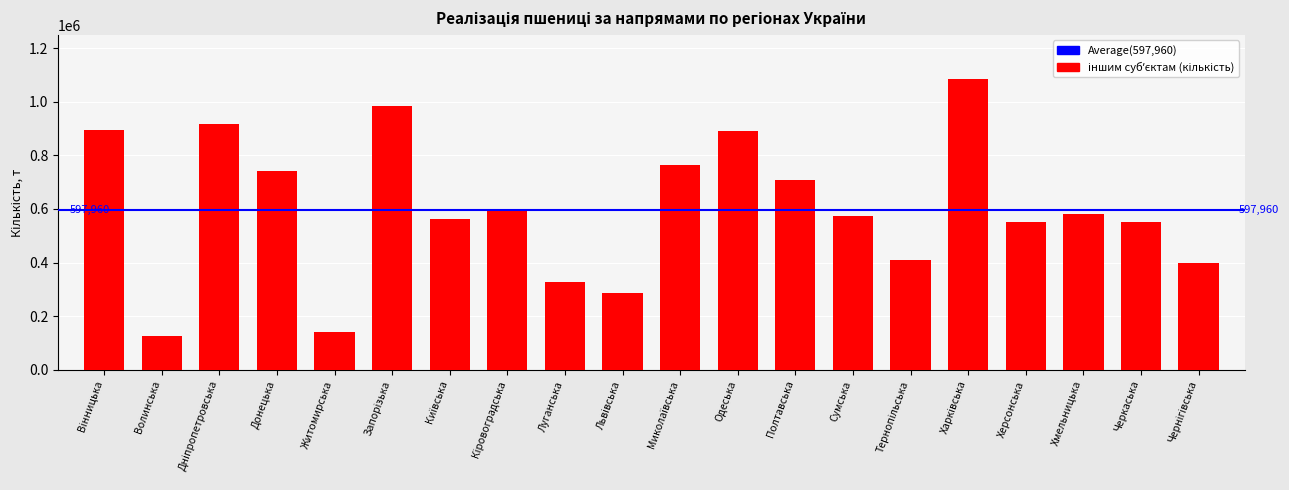

What is the maximum value shown in the chart?

1086418.7